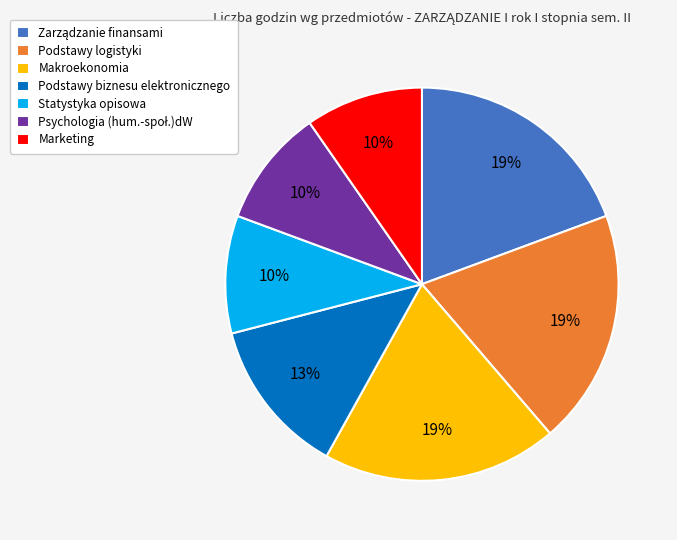

Do Statystyka opisowa and Marketing together represent more than half of the pie?

No